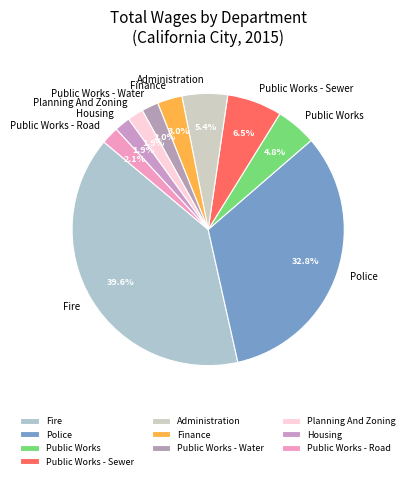

What percentage is the Finance slice, to the nearest percent?

3%